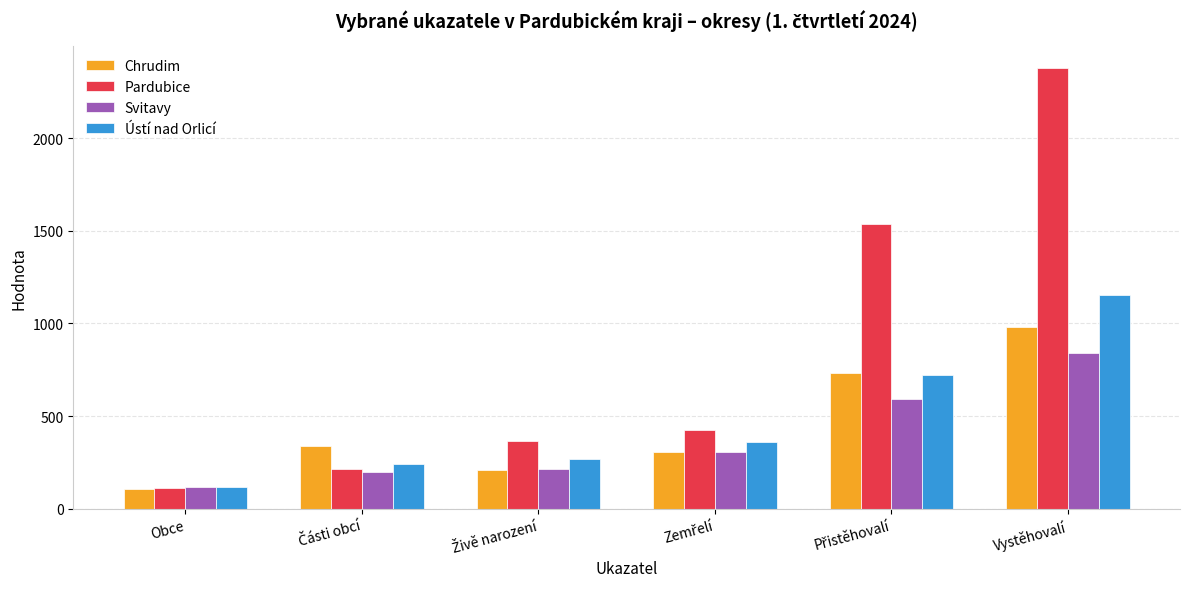

Are the bars grouped side by side (vs. stacked)?

Yes